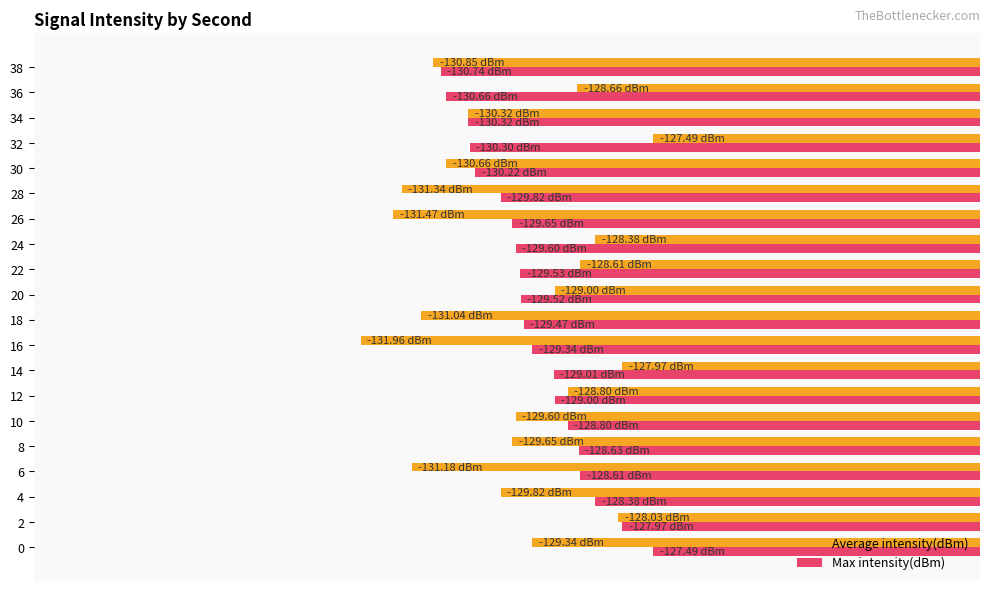

What are all the series names shown in the legend?

Average intensity(dBm), Max intensity(dBm)